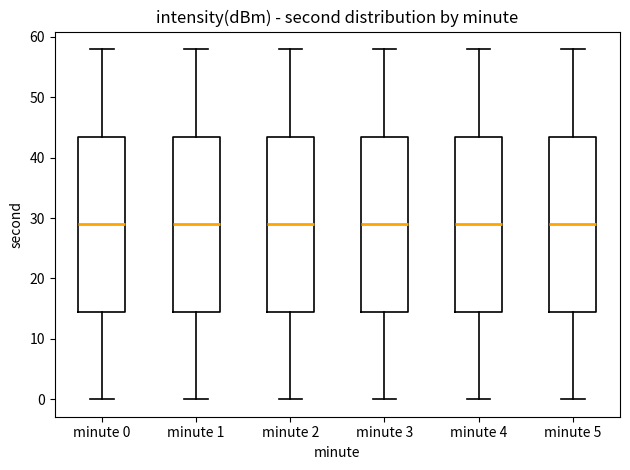

Reading left to right, transcribe this box plot: for each box, give where its median line is, the range the box spans, and where its two whiskers end, as read against the y-axis. The values are not printed on the chart, so give them approximately, as read against the axis.

minute 0: median 29, box 15 to 44, whiskers 0 to 58
minute 1: median 29, box 15 to 44, whiskers 0 to 58
minute 2: median 29, box 15 to 44, whiskers 0 to 58
minute 3: median 29, box 15 to 44, whiskers 0 to 58
minute 4: median 29, box 15 to 44, whiskers 0 to 58
minute 5: median 29, box 15 to 44, whiskers 0 to 58